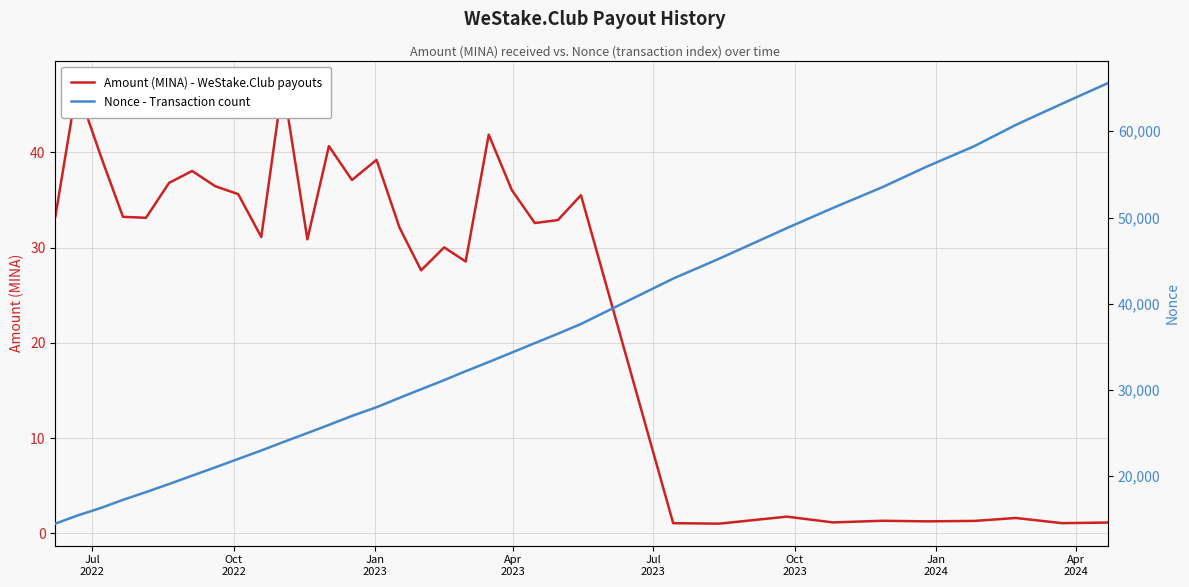

What is the sum of all Amount (MINA) - WeStake.Club payouts values?

869.1